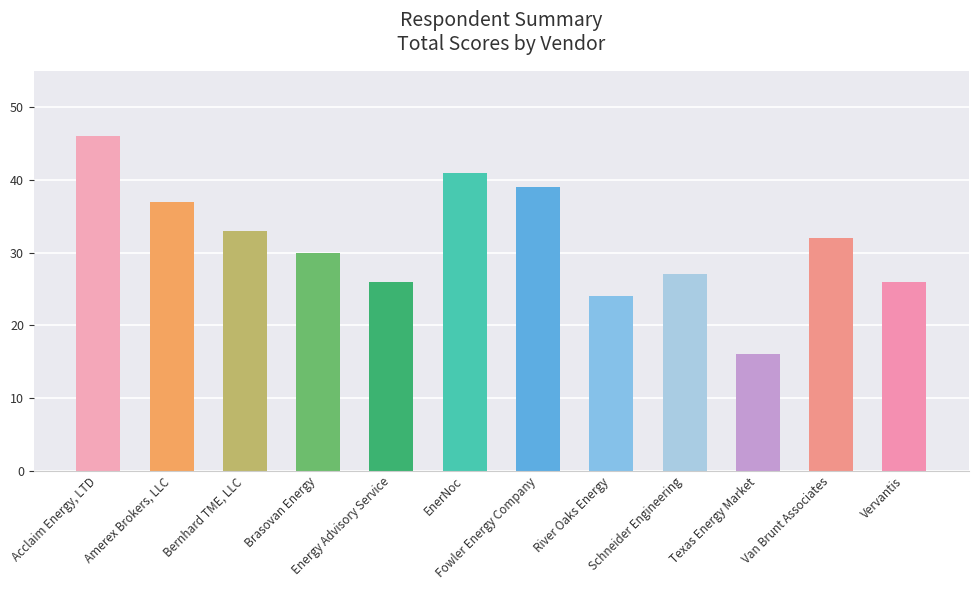

At which category does the chart reach its minimum across all series?

Texas Energy Market